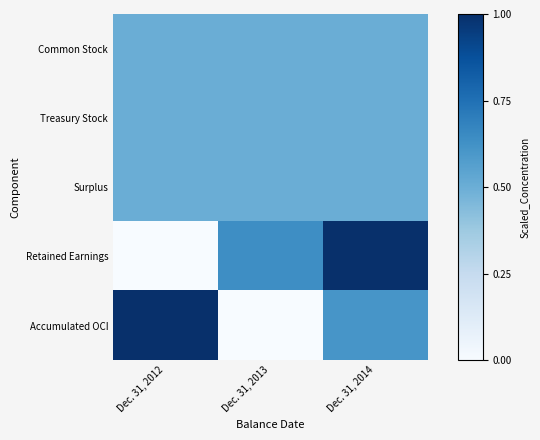

At Dec. 31, 2014, list the series in order from smallest to largest.

Common Stock, Treasury Stock, Surplus, Accumulated OCI, Retained Earnings